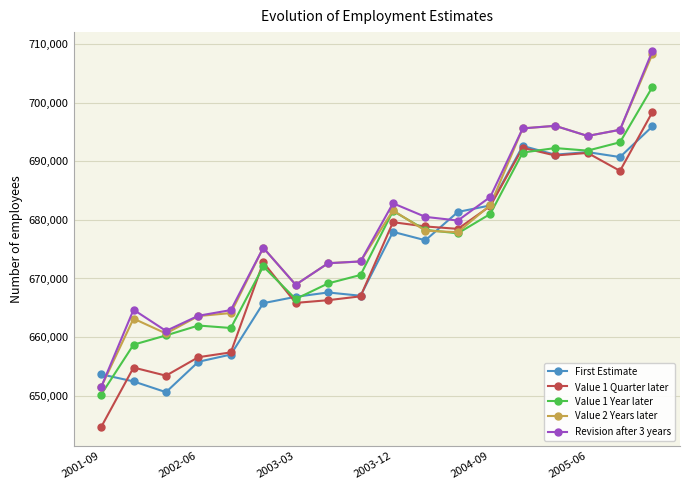

How many data points does each series have?

18